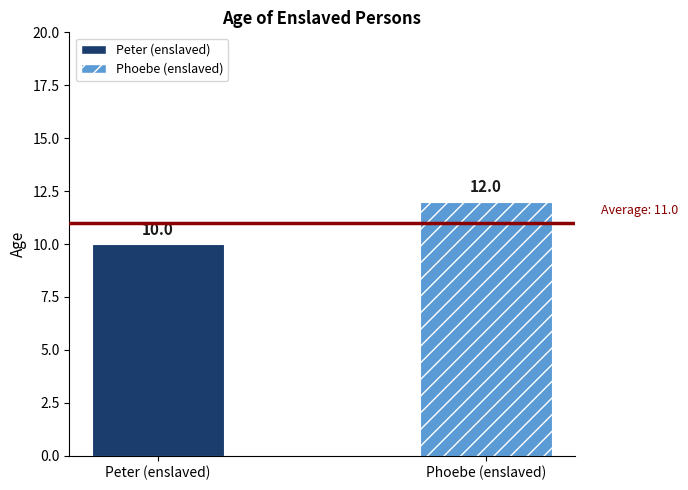

What is the minimum value for Peter (enslaved)?

10